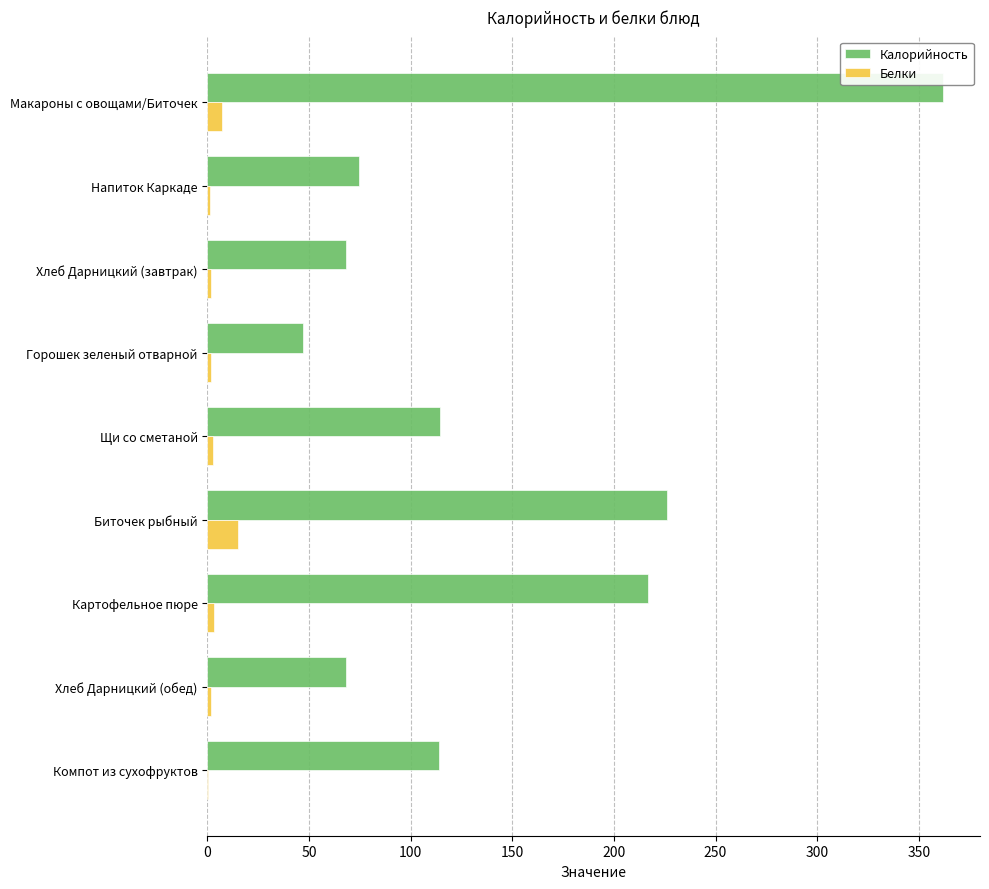

What is the sum of all Белки values?

35.6